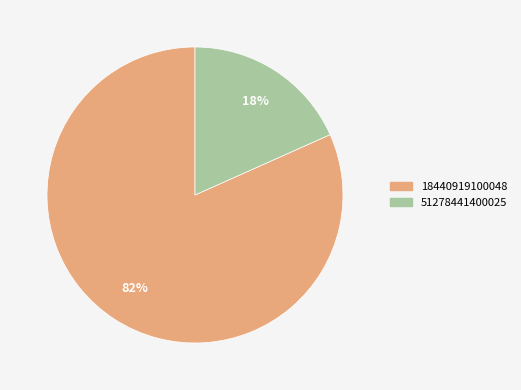

What percentage is the 51278441400025 slice, to the nearest percent?

18%